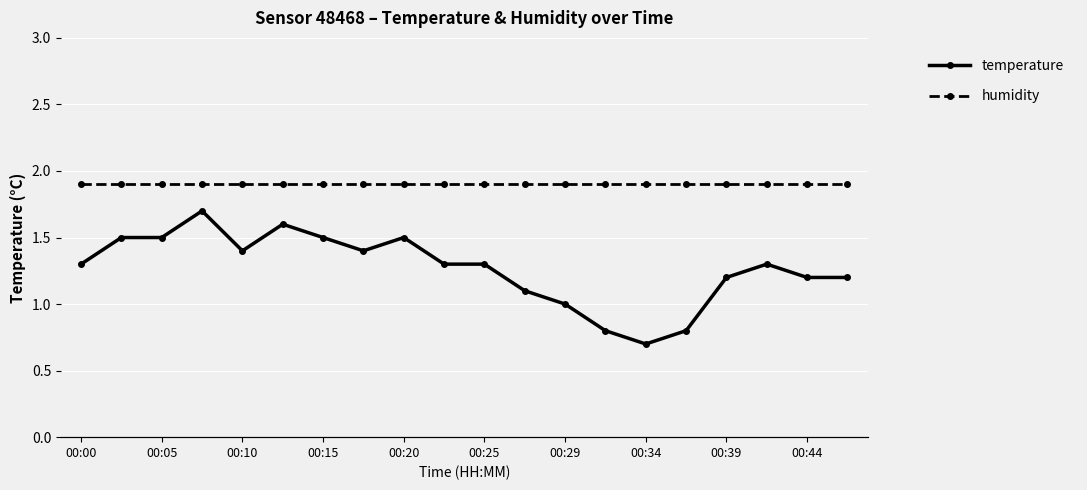

Is it true that temperature equals 0.3 at 00:29?

False